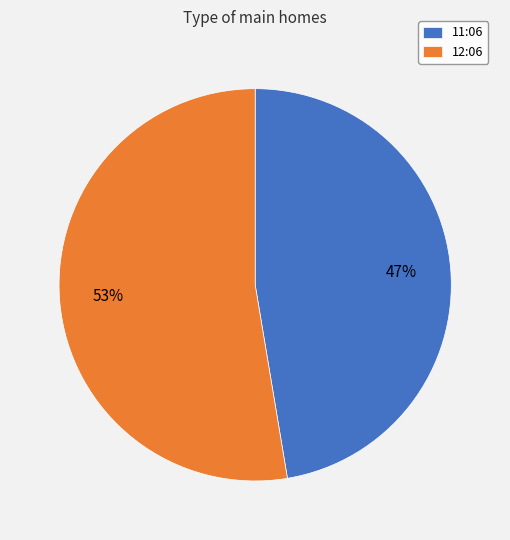

Approximately how many times larger is the value at 12:06 compared to 11:06?

1.1